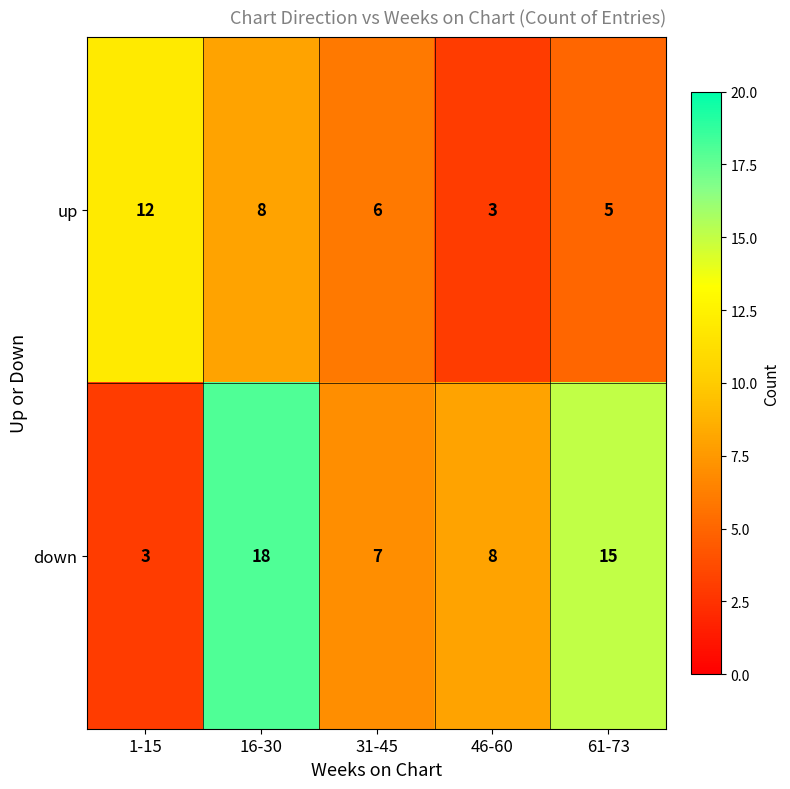

True or false: up has a value of 5 at 1-15.

False